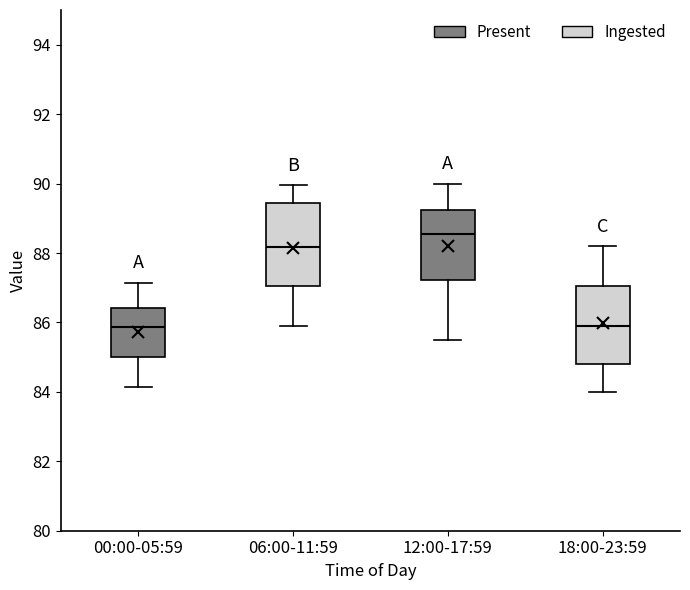

Reading left to right, transcribe this box plot: for each box, give where its median line is, the range the box spans, and where its two whiskers end, as read against the y-axis. The values are not printed on the chart, so give them approximately, as read against the axis.

00:00-05:59: median 85.8, box 85.0 to 86.4, whiskers 84.2 to 87.2
06:00-11:59: median 88.2, box 87.0 to 89.4, whiskers 86.0 to 90.0
12:00-17:59: median 88.6, box 87.2 to 89.2, whiskers 85.6 to 90.0
18:00-23:59: median 86.0, box 84.8 to 87.0, whiskers 84.0 to 88.2